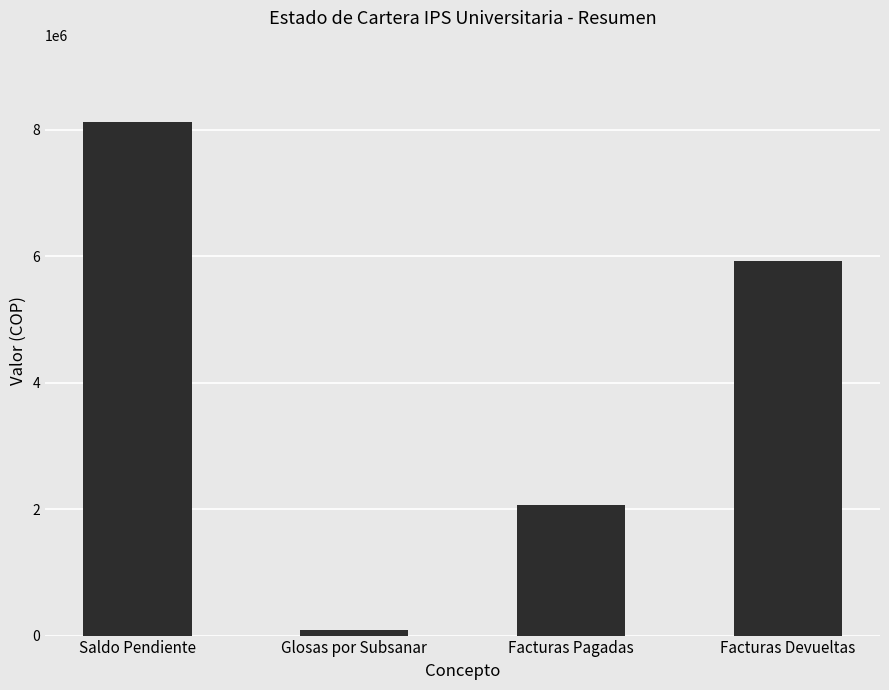

The value at Facturas Devueltas is 7787723. True or false?

False